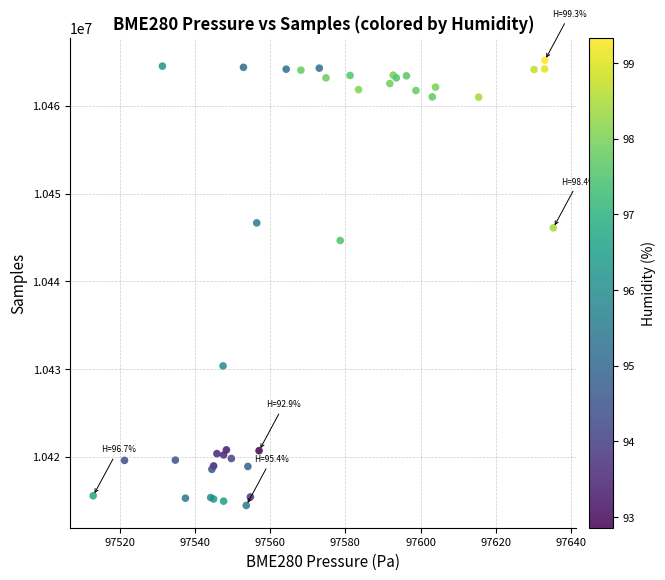

What Y value in the scatter plot is closest to 10439827?

10444655